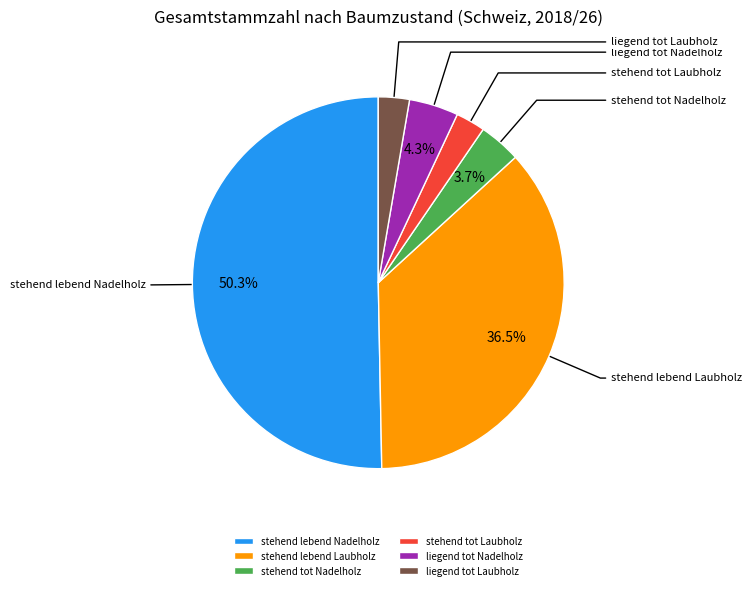

How many slices are in this pie chart?

6